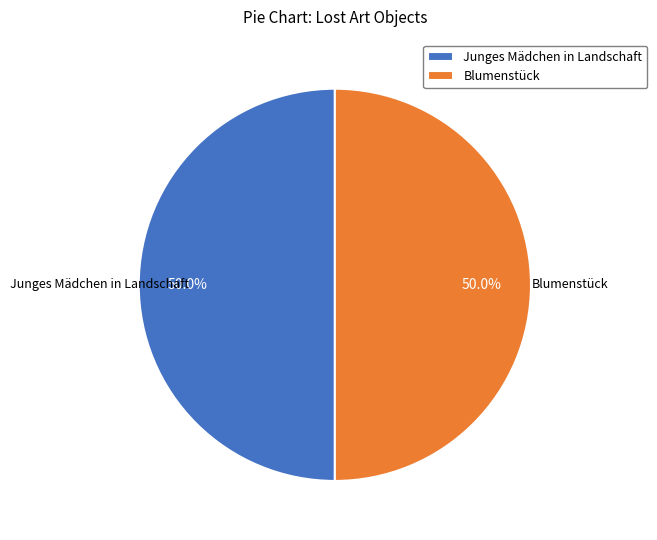

Approximately how many times larger is the value at Blumenstück compared to Junges Mädchen in Landschaft?

1.0